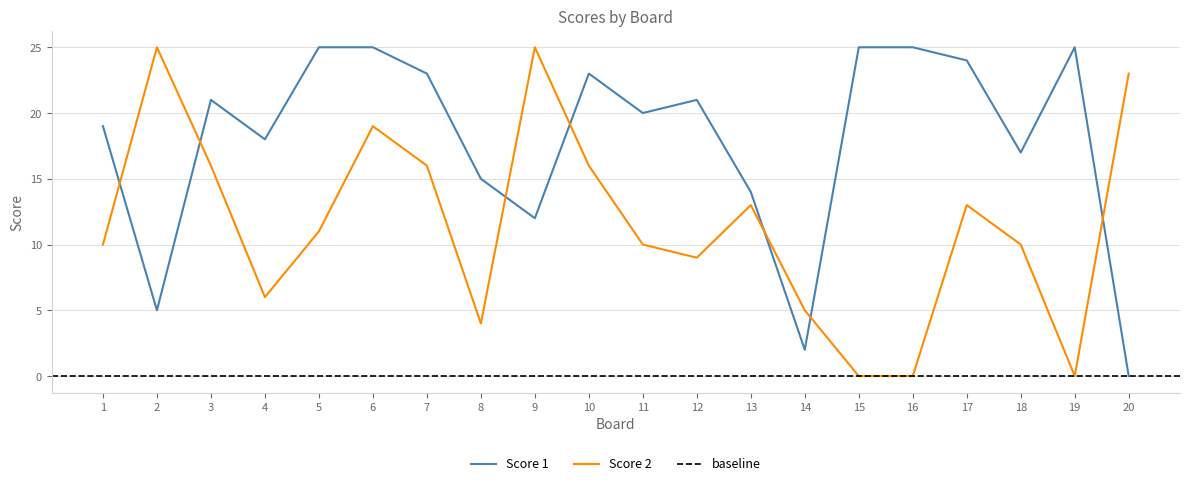

Where do Score 1 and Score 2 first cross each other?

1 and 2